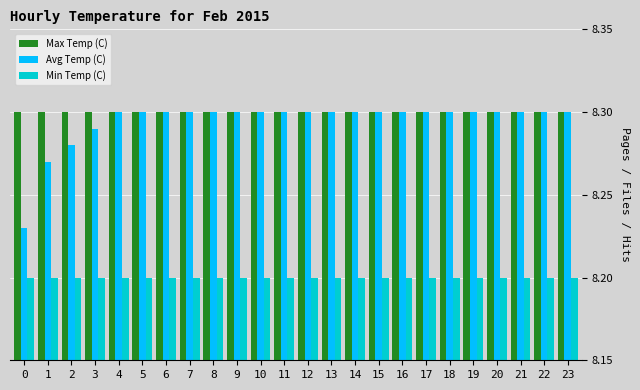

What is the total value across all series at 9?

24.8